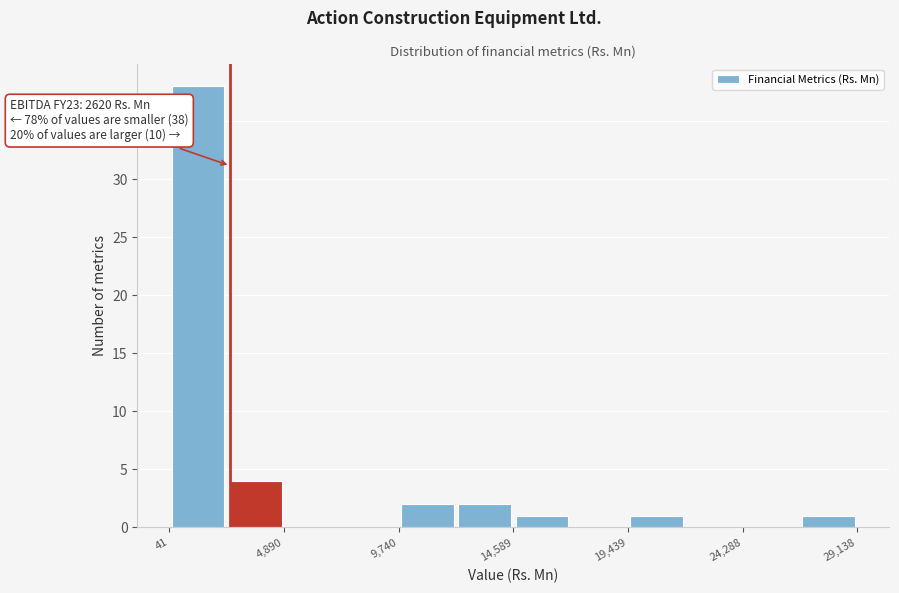

Which range on the x-axis has the tallest bar?

0 to 2500